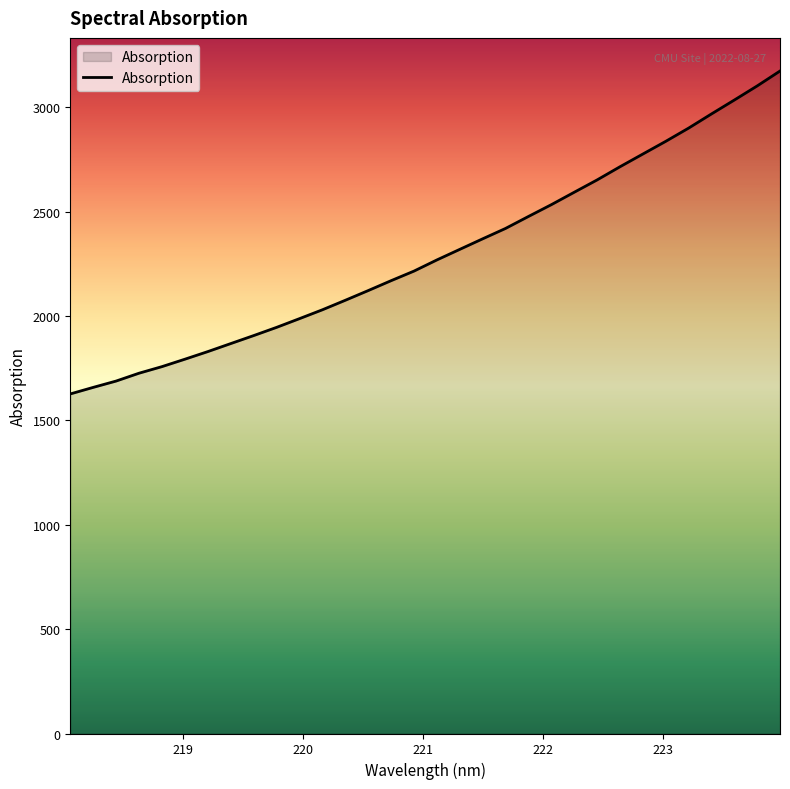

What is the smallest value displayed?

1626.7